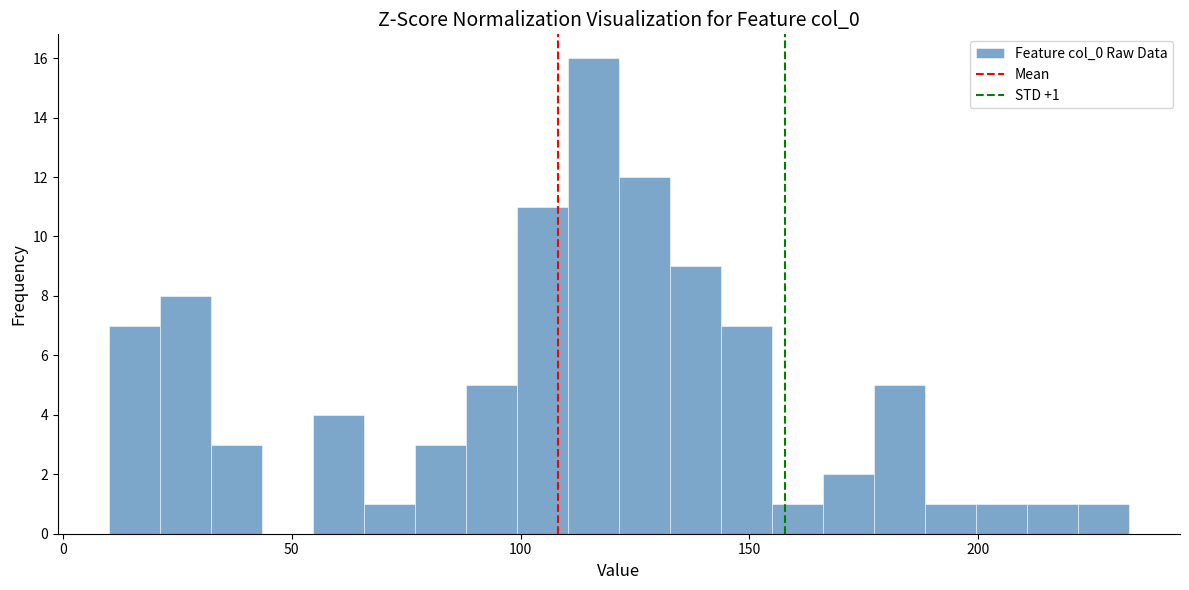

Around what value on the x-axis is the tallest bar? Give the approximate position of its centre, as read against the axis.

115